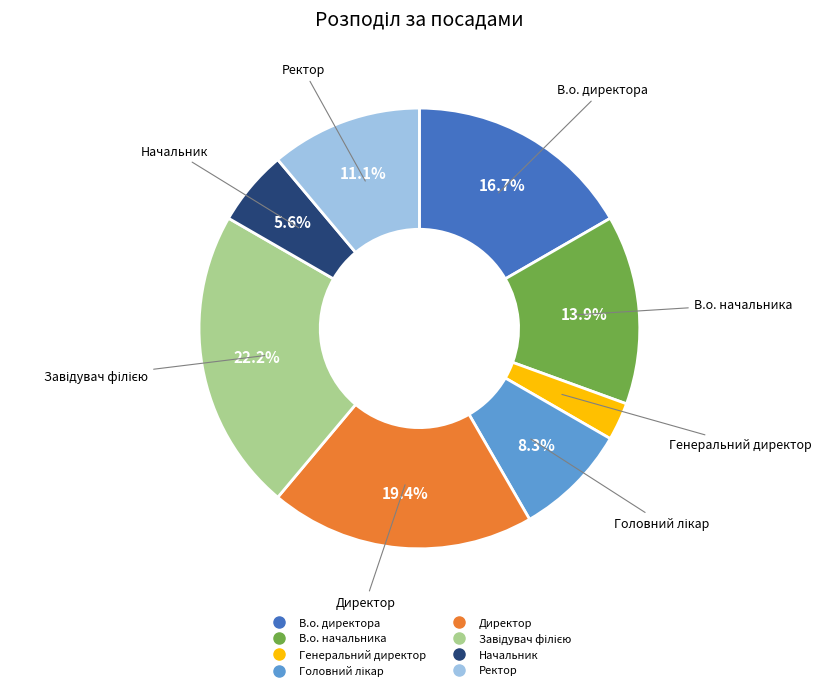

What is the smallest slice in the pie chart?

Генеральний директор